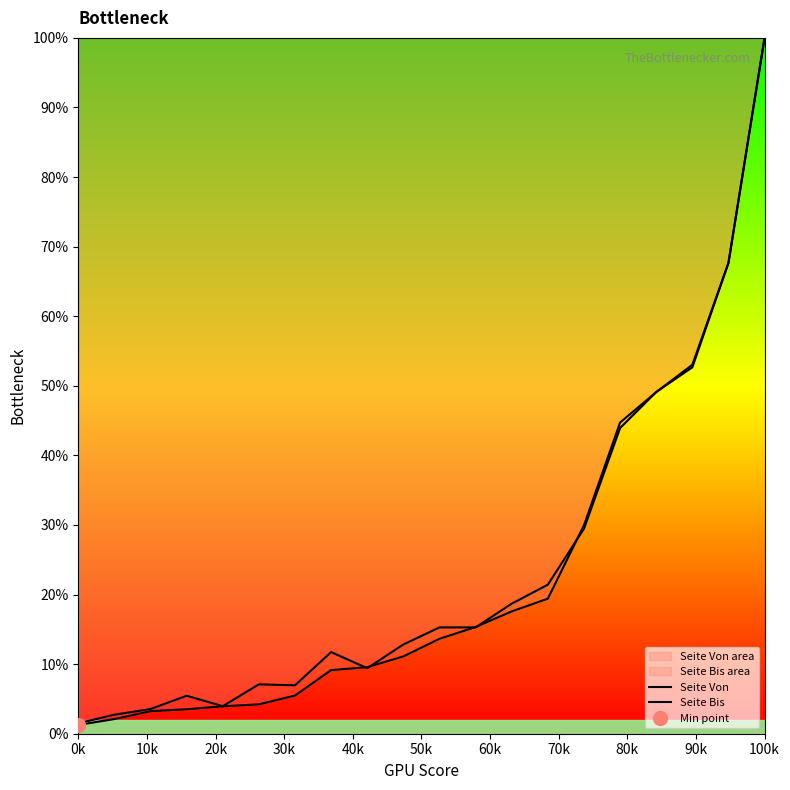

Reading left to right, list all the values displayed in this chart.

Seite Von: 1.3	2.1	3.2	3.5	3.9	4.2	5.5	9.1	9.6	11.1	13.6	15.3	17.6	19.4	30.0	44.7	49.1	53.0	67.7	100.0
Seite Bis: 1.5	2.7	3.5	5.5	4.0	7.1	7.0	11.7	9.4	12.8	15.3	15.3	18.7	21.4	29.5	43.9	49.1	52.7	67.7	100.0